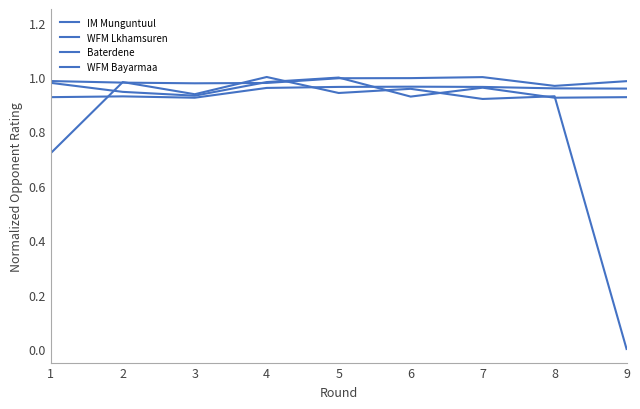

Rank the series by their maximum value, from lowest to highest.

IM Munguntuul, Baterdene, WFM Lkhamsuren, WFM Bayarmaa